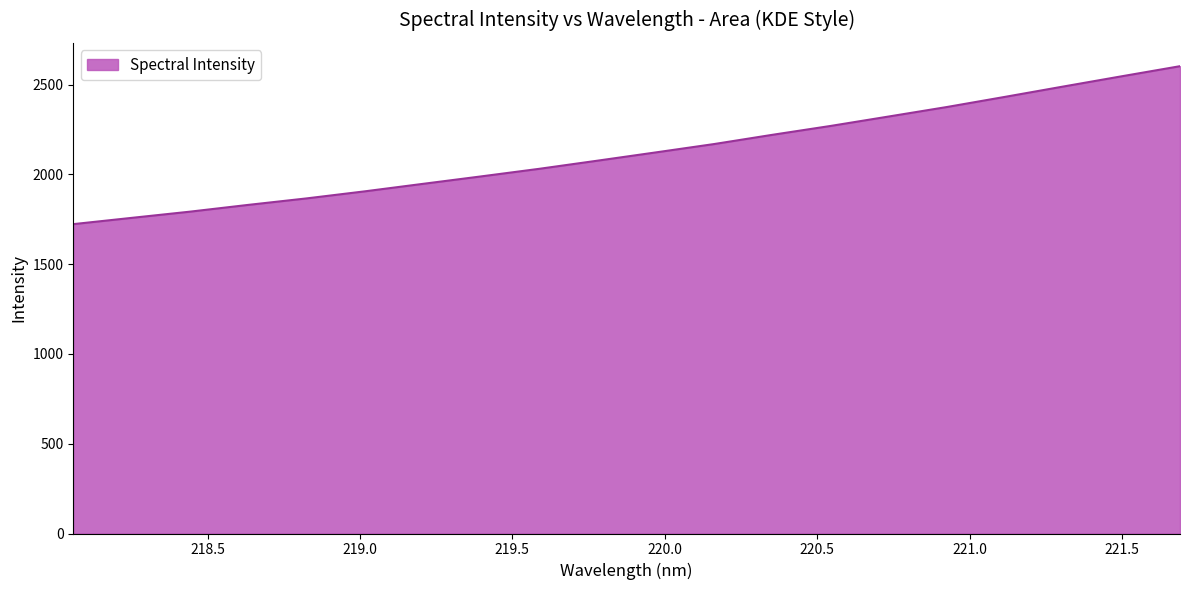

What is the average value?

2123.4